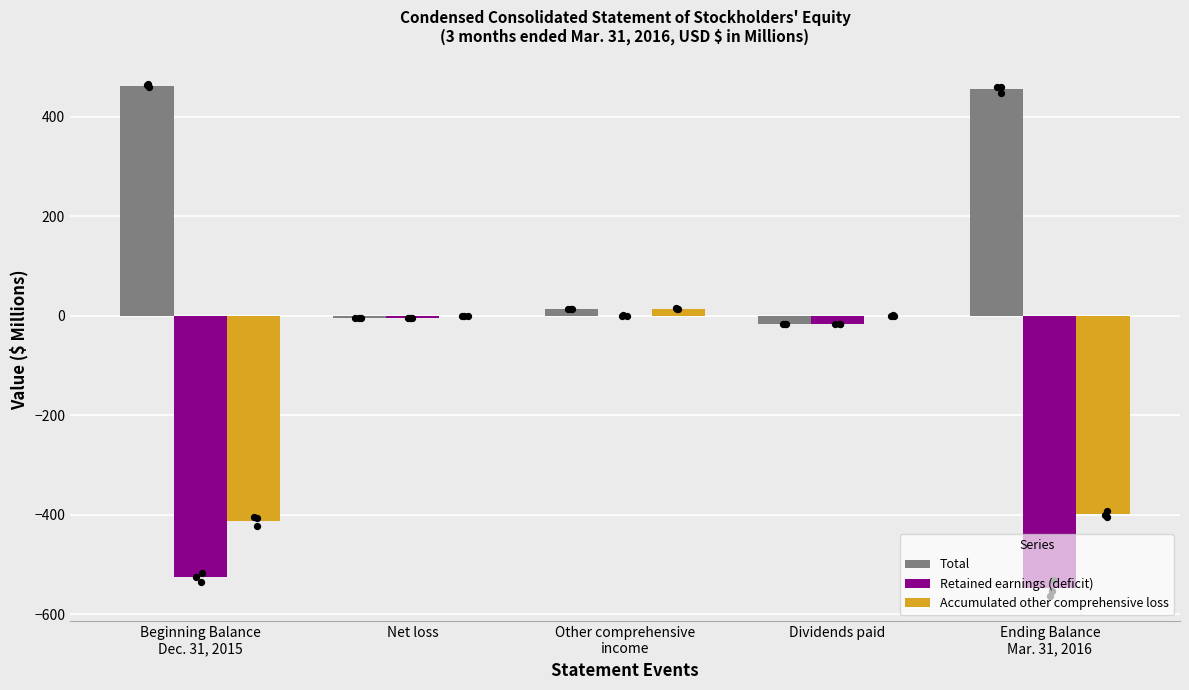

What are all the series names shown in the legend?

Total, Retained earnings (deficit), Accumulated other comprehensive loss